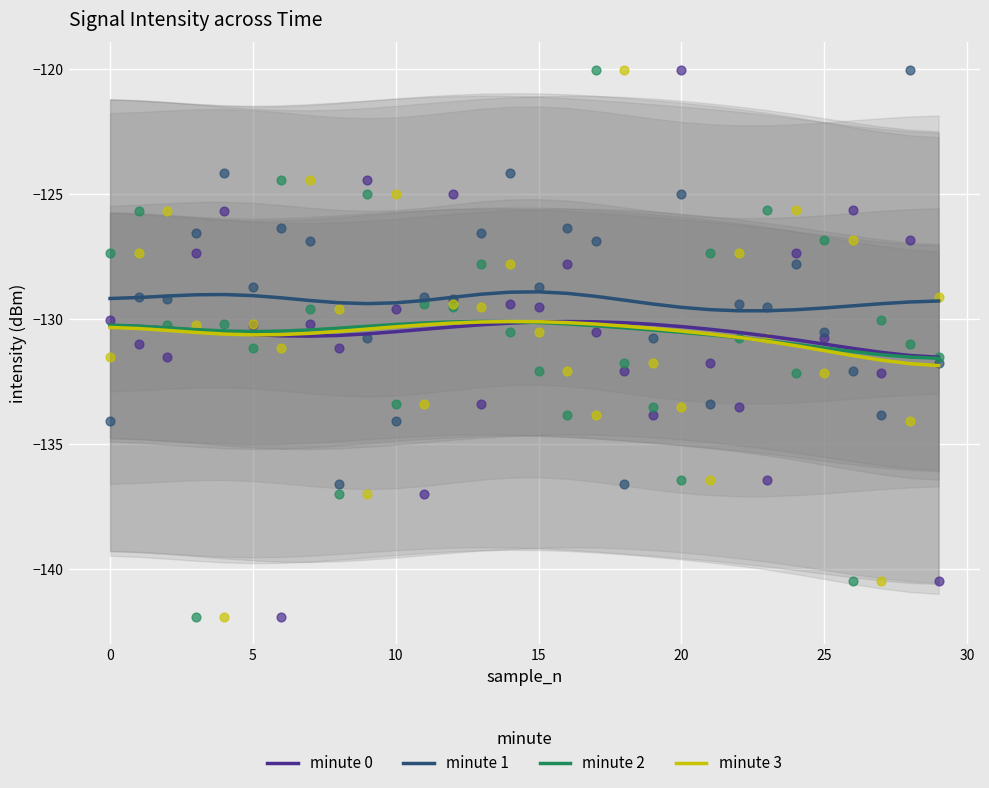

What is the minimum value for minute 2?

-131.6